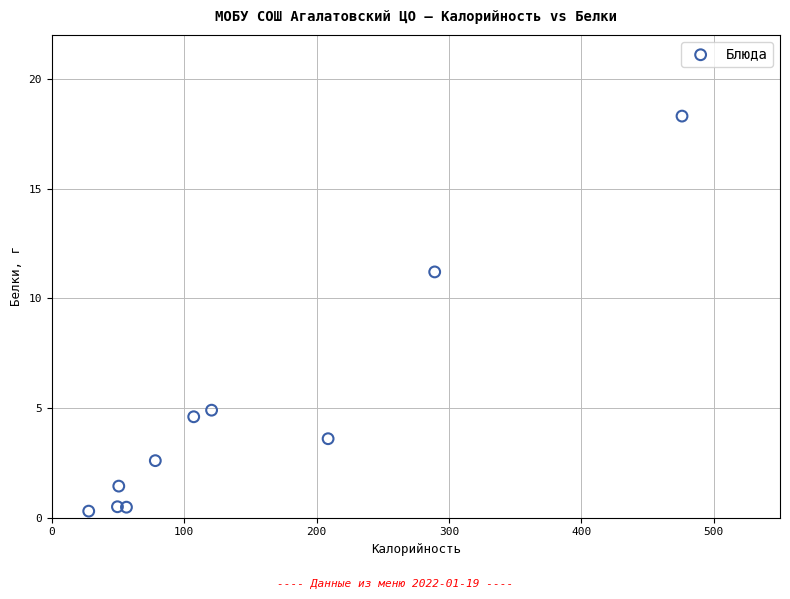

What is the average X value?

146.4